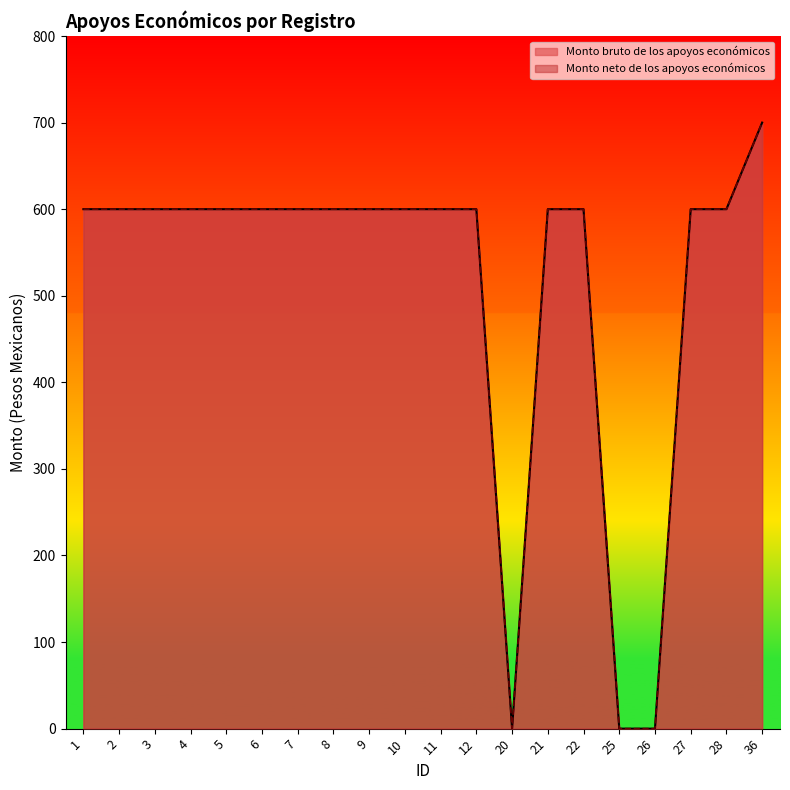

At 3, list the series in order from smallest to largest.

Monto bruto de los apoyos económicos, Monto neto de los apoyos económicos